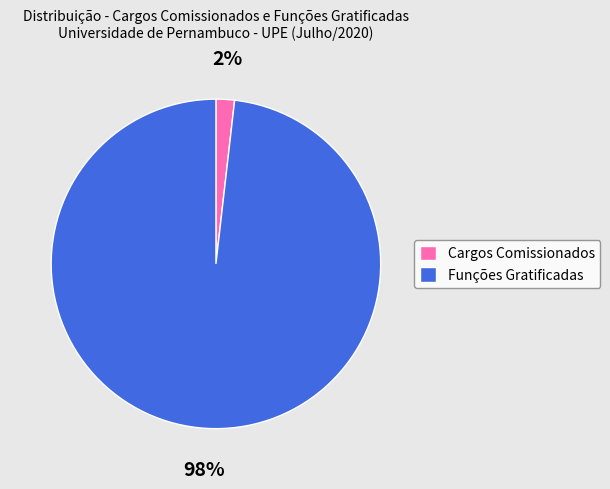

Rank the categories by value from lowest to highest.

Cargos Comissionados, Funções Gratificadas